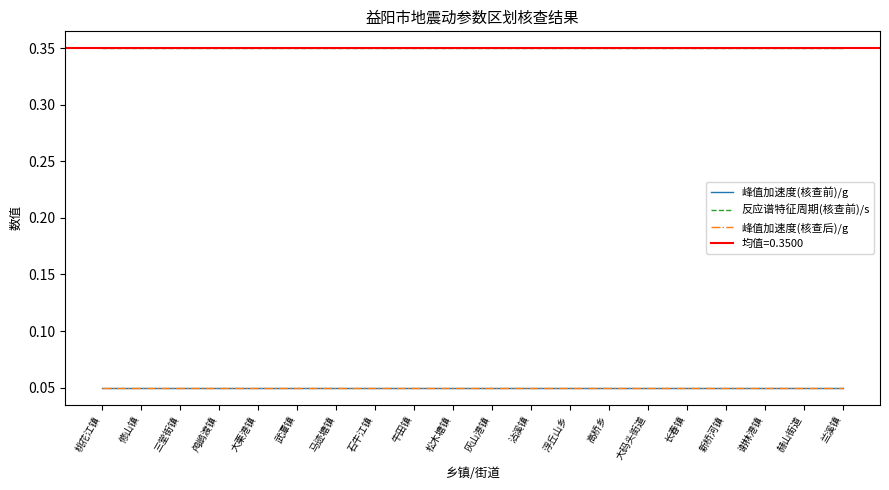

True or false: 峰值加速度(核查后)/g and 峰值加速度(核查前)/g cross at least once.

False